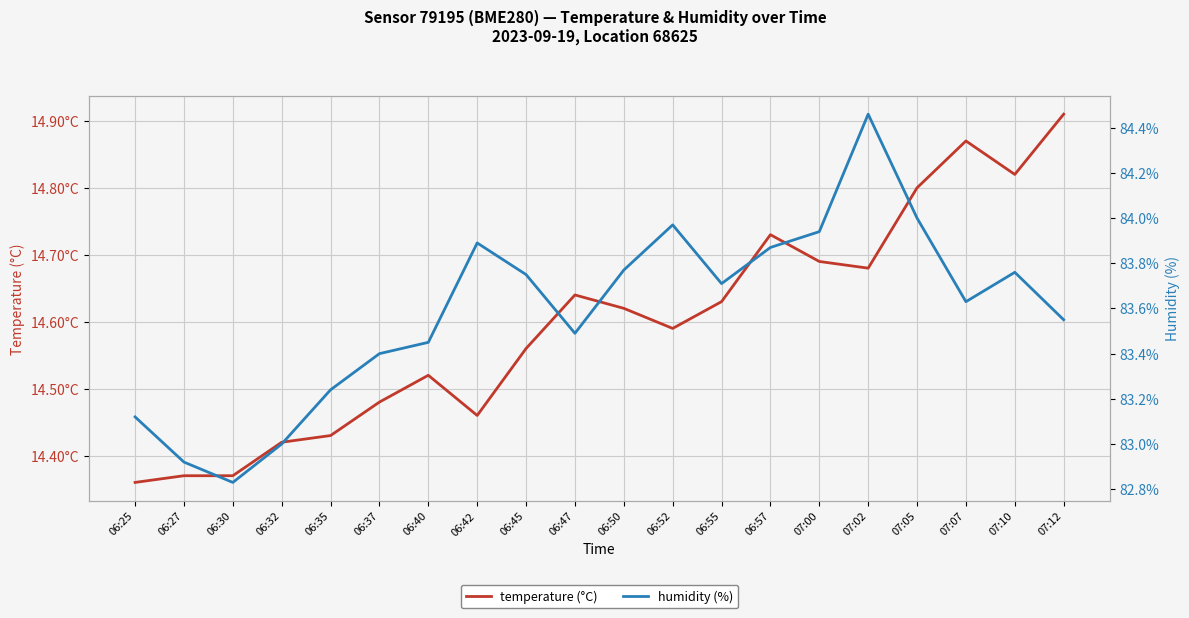

How many data points in humidity are less than 83?

2